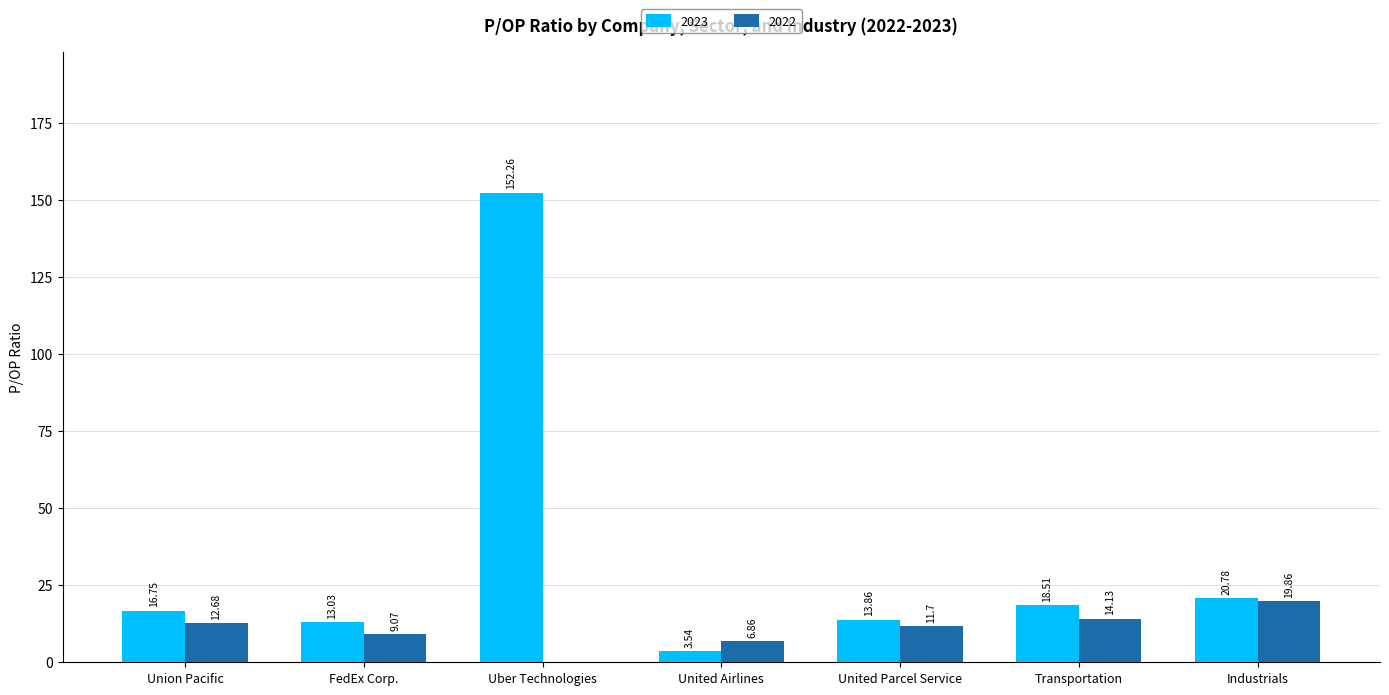

Which series has the largest total across all categories?

2023